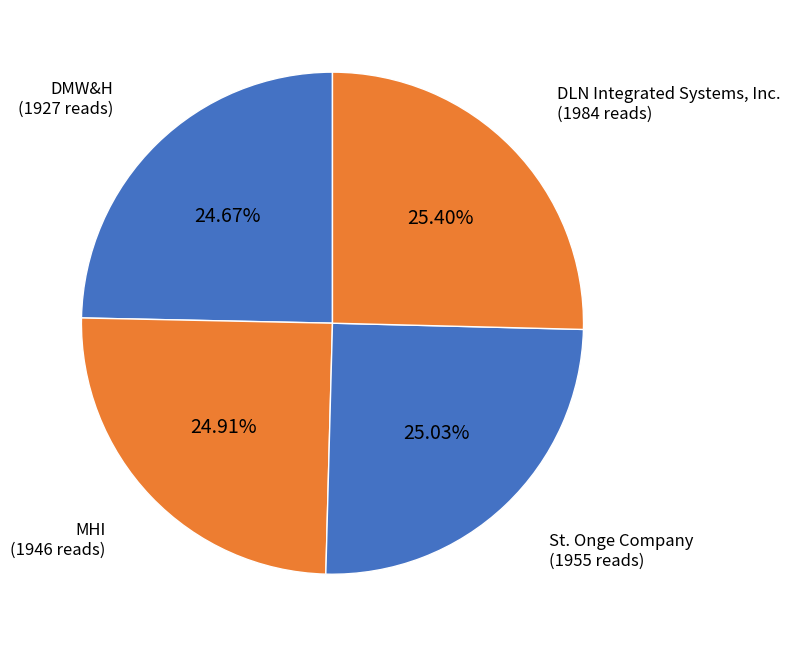

Is it true that DLN Integrated Systems, Inc. is 20% of the pie?

False